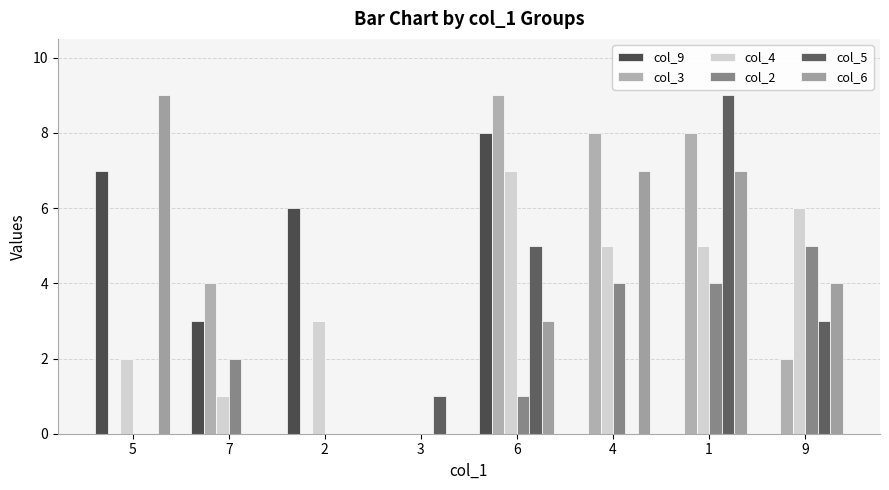

True or false: col_2 has a value of -2 at 5.

False